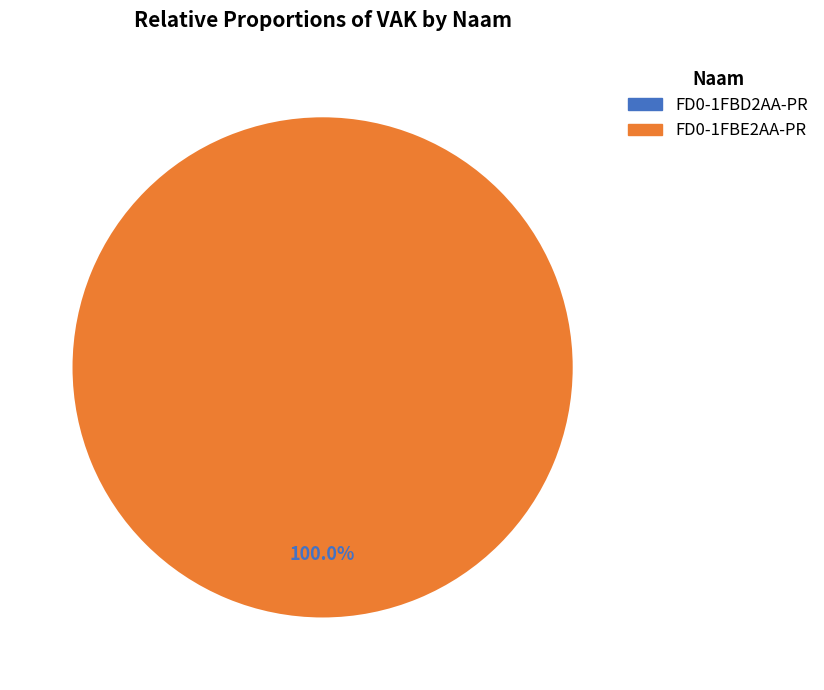

What is the largest slice in the pie chart?

FD0-1FBE2AA-PR